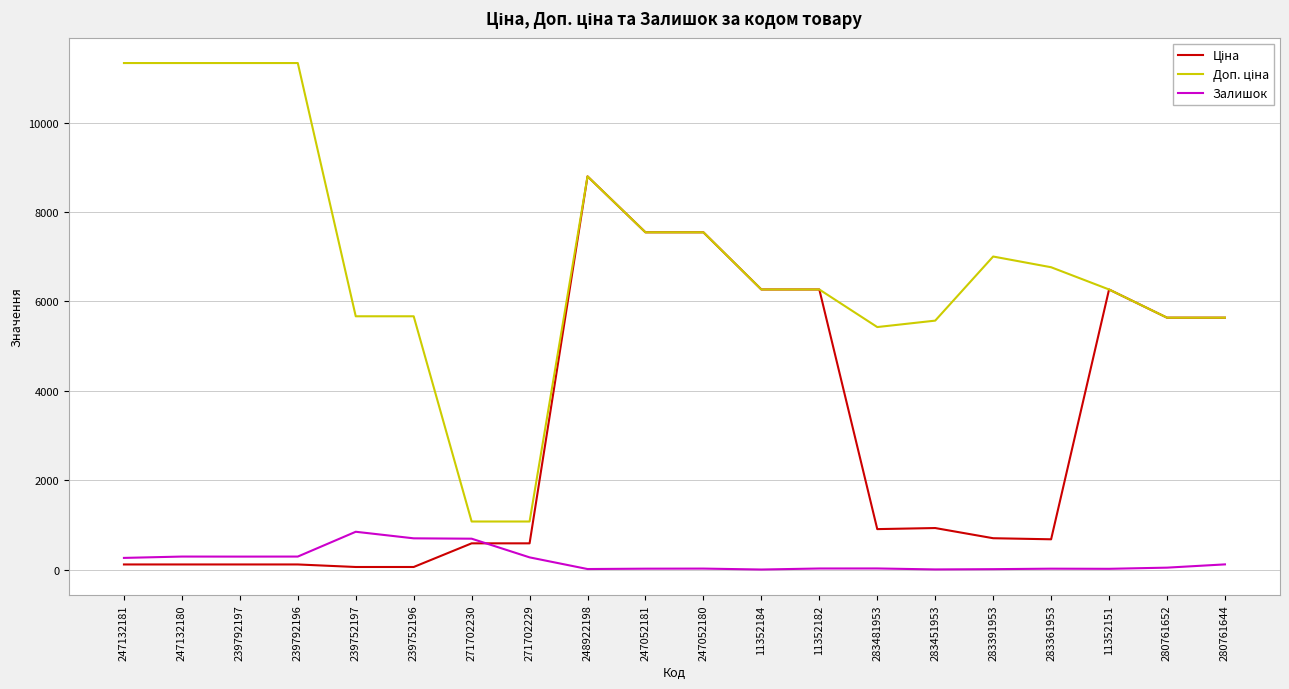

What is the spread (max minus min) of values at 271702229?

802.5